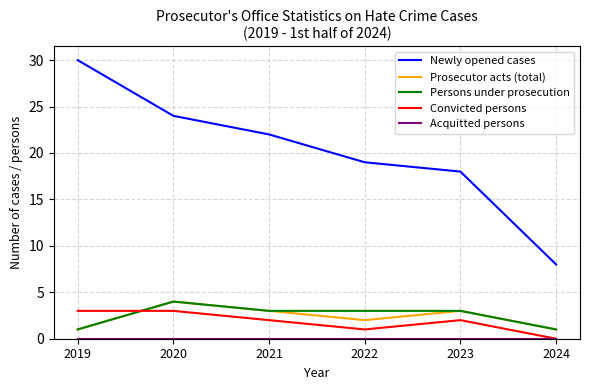

True or false: Persons under prosecution and Newly opened cases cross at least once.

False